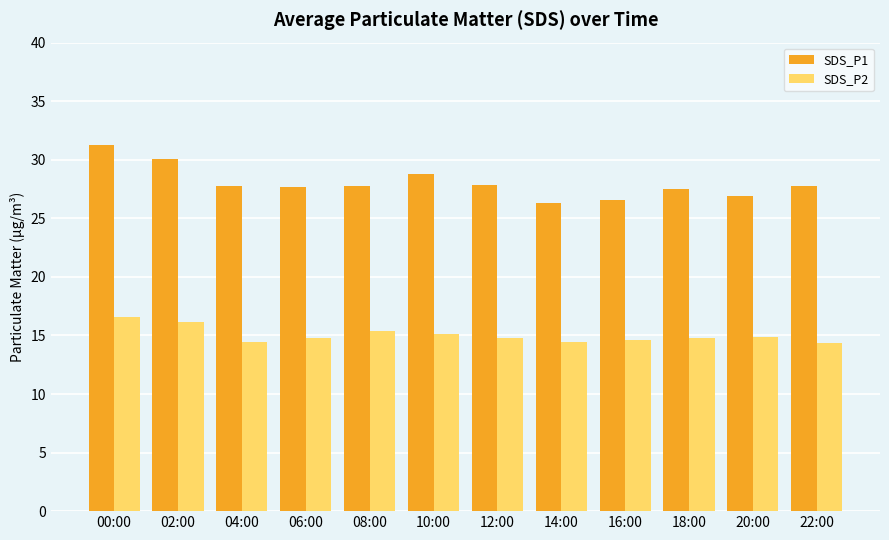

Rank the series at 16:00 from lowest to highest value.

SDS_P2, SDS_P1